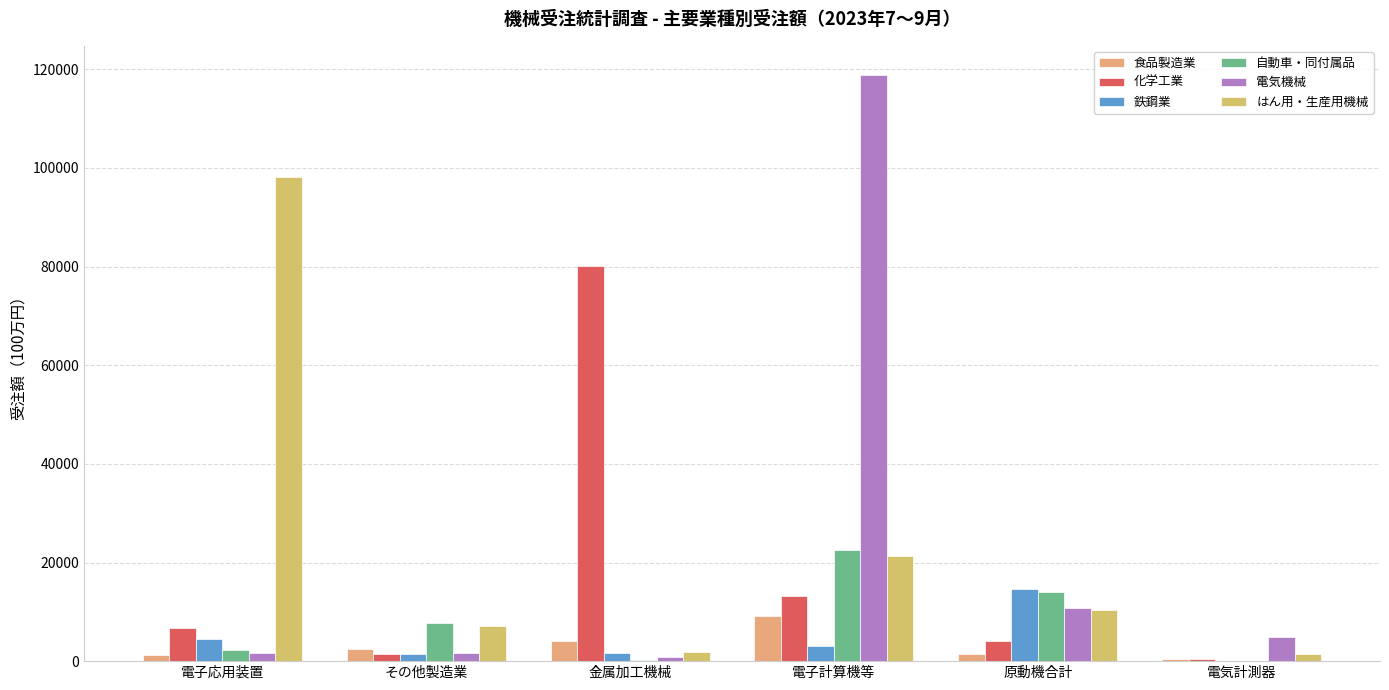

At which label is 自動車・同付属品 closest to 11340?

原動機合計